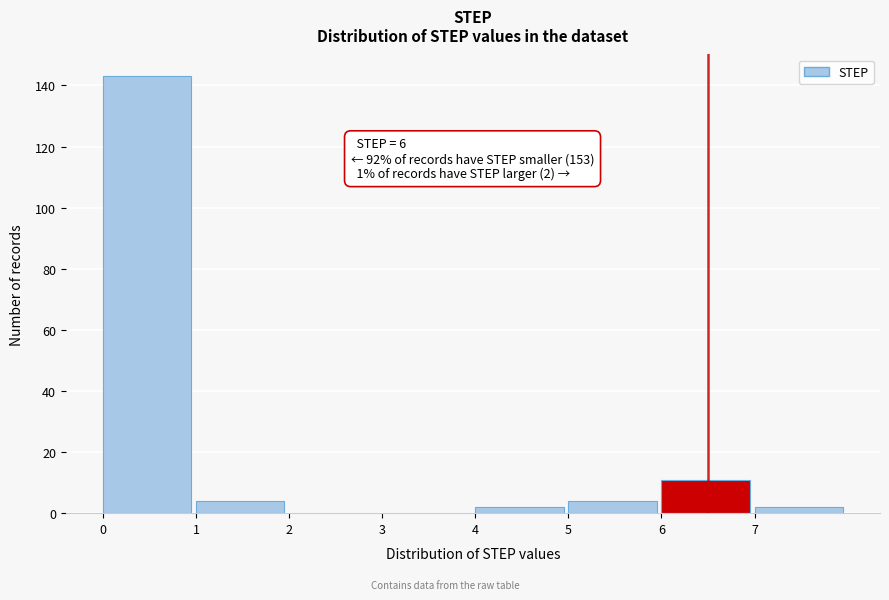

Which range on the x-axis has the tallest bar?

0 to 1